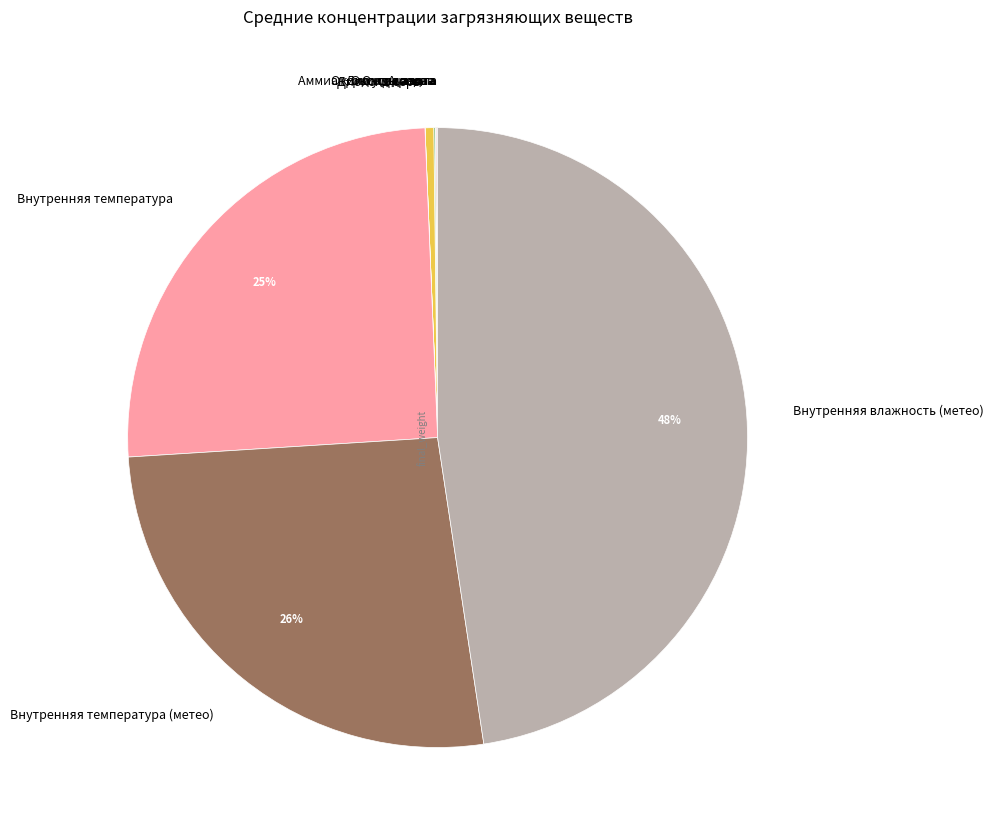

What percentage is the Внутренняя влажность (метео) slice, to the nearest percent?

48%